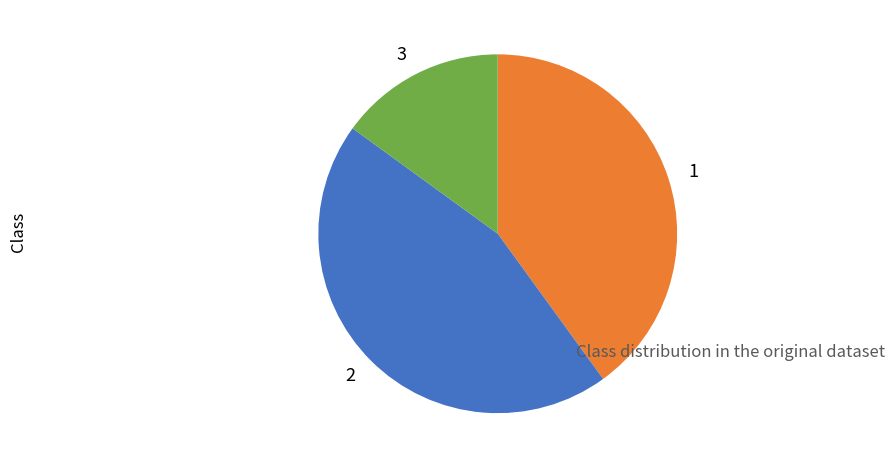

Approximately how many times larger is the value at 3 compared to 1?

0.4